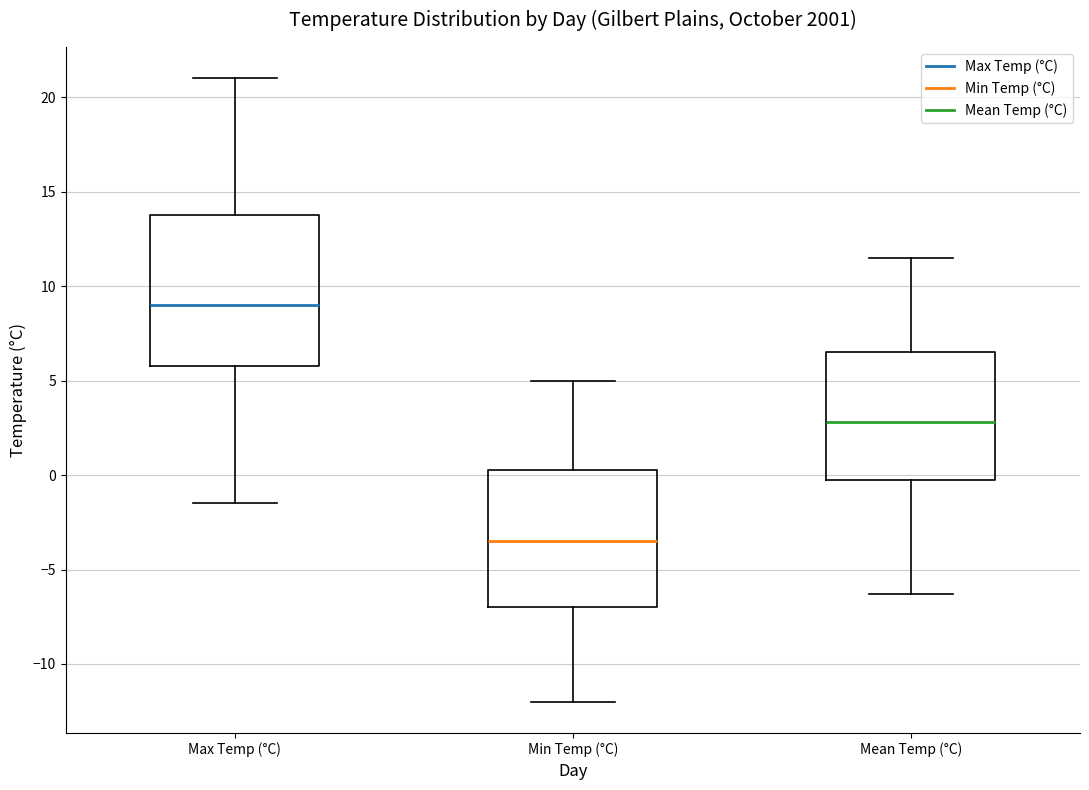

Reading left to right, transcribe this box plot: for each box, give where its median line is, the range the box spans, and where its two whiskers end, as read against the y-axis. The values are not printed on the chart, so give them approximately, as read against the axis.

Max Temp (°C): median 9.0, box 6.0 to 14.0, whiskers -1.5 to 21.0
Min Temp (°C): median -3.5, box -7.0 to 0.5, whiskers -12.0 to 5.0
Mean Temp (°C): median 3.0, box 0.0 to 6.5, whiskers -6.5 to 11.5